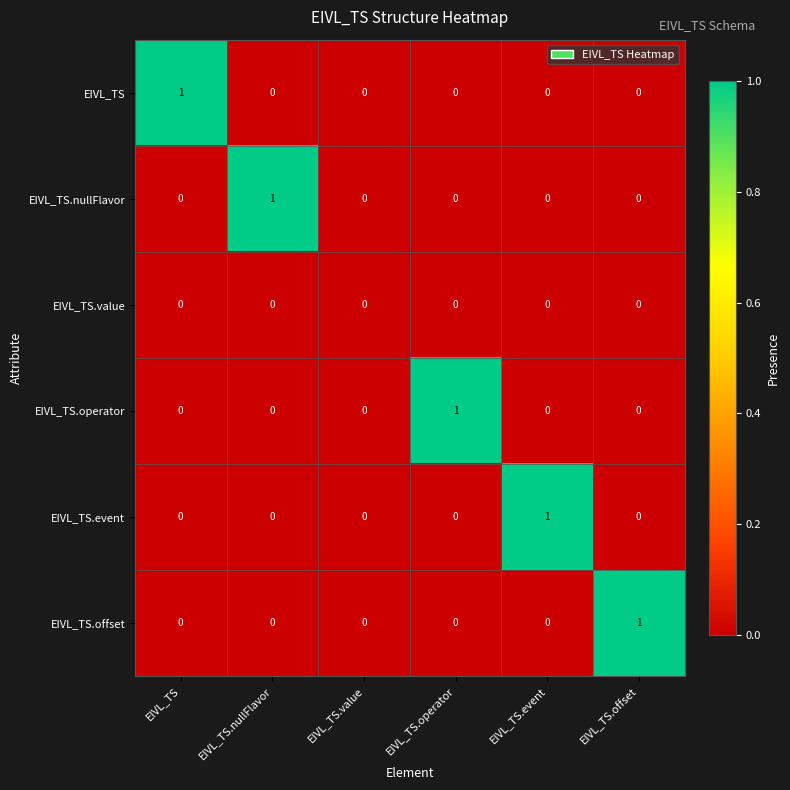

True or false: EIVL_TS.operator has a value of 0 at EIVL_TS.value.

True